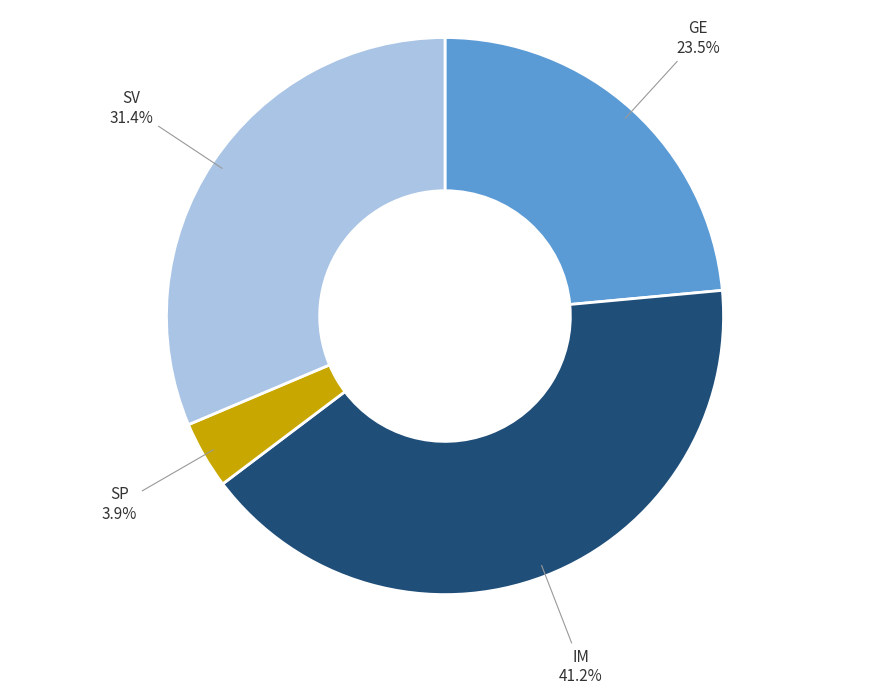

Is there a majority slice in this chart?

No